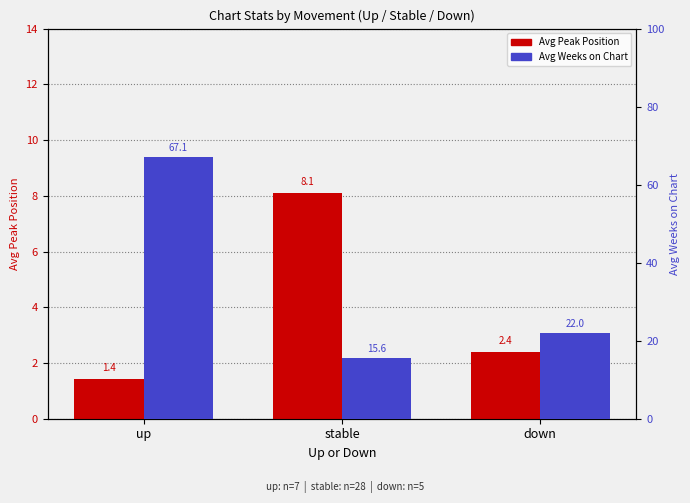

What is the minimum value for Avg Weeks on Chart?

15.6